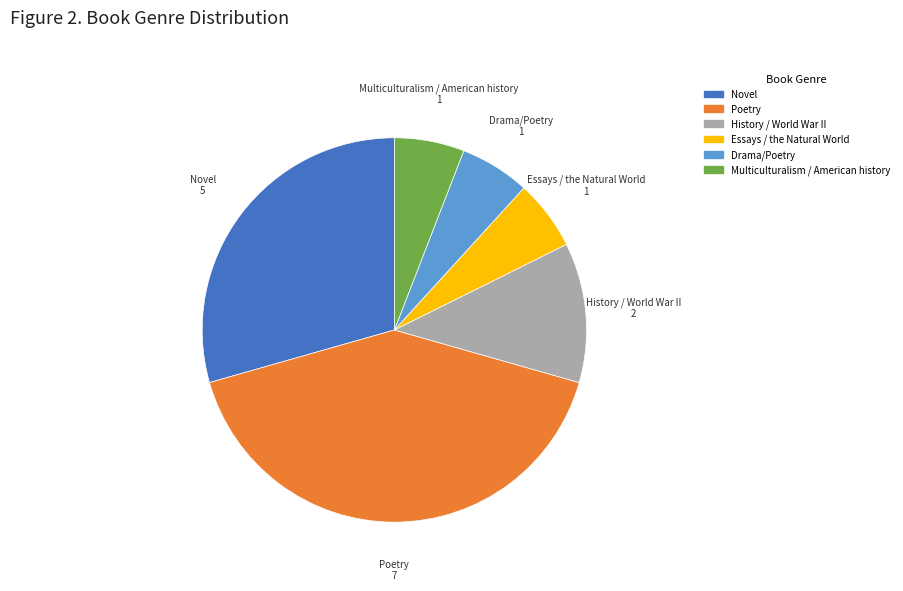

Between Poetry and History / World War II, which is larger?

Poetry